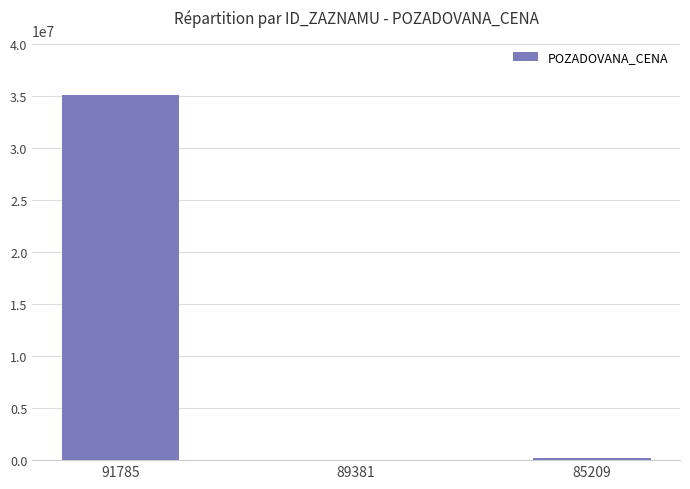

What is the sum of all values?

35296875